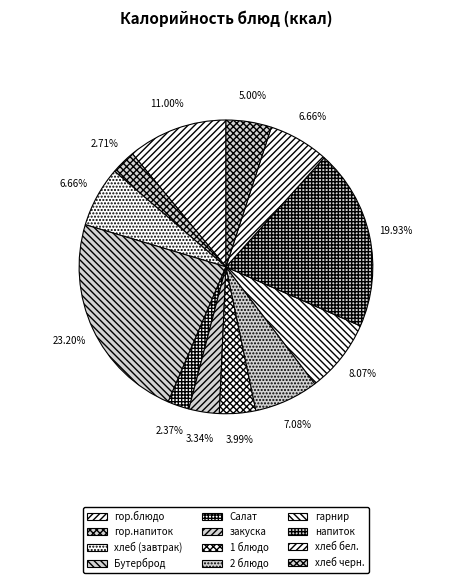

Rank the categories by value from highest to lowest.

Бутерброд, напиток, гор.блюдо, гарнир, 2 блюдо, хлеб (завтрак), хлеб бел., хлеб черн., 1 блюдо, закуска, гор.напиток, Салат